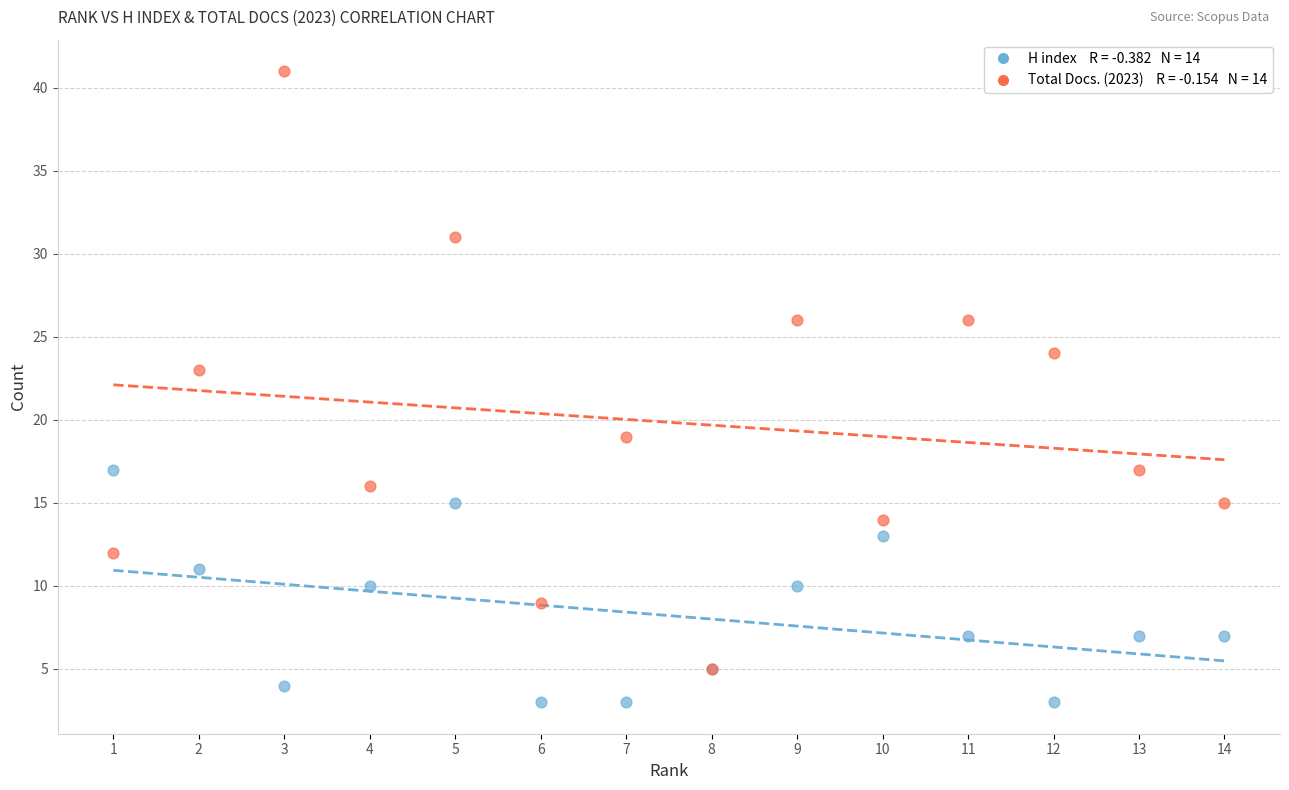

Across all series, what Y value is closest to 22?

23